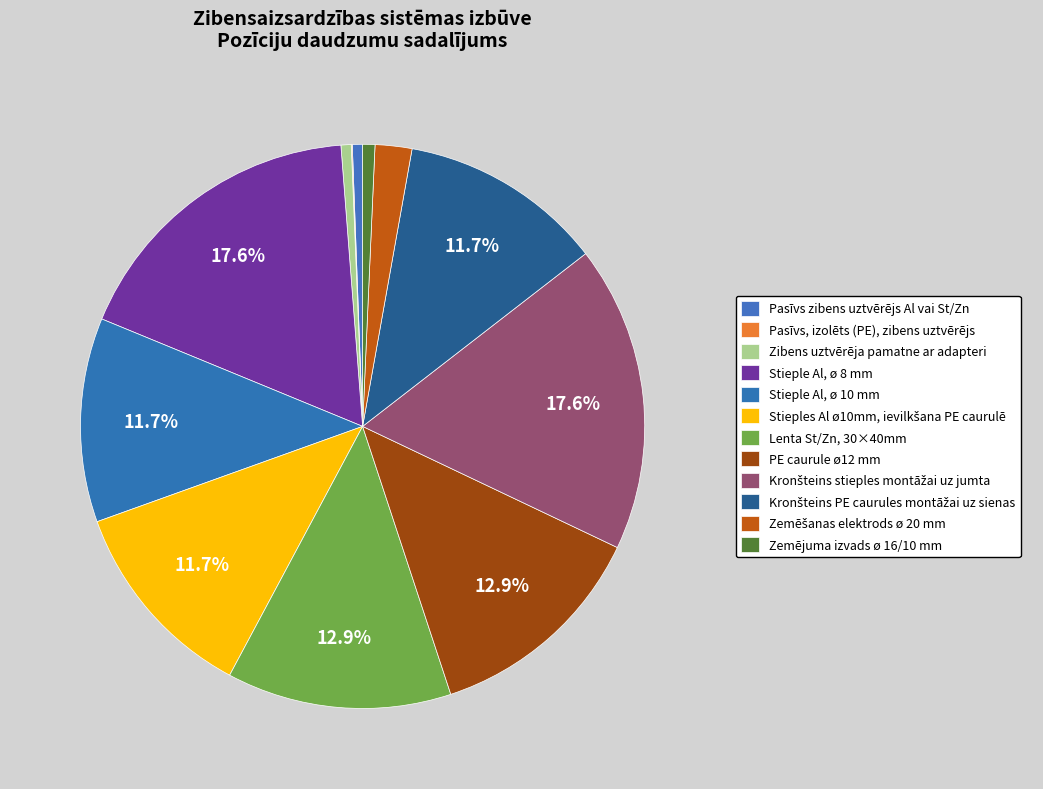

What is the change in value from Pasīvs zibens uztvērējs Al vai St/Zn to Kronšteins PE caurules montāžai uz sienas?

+190